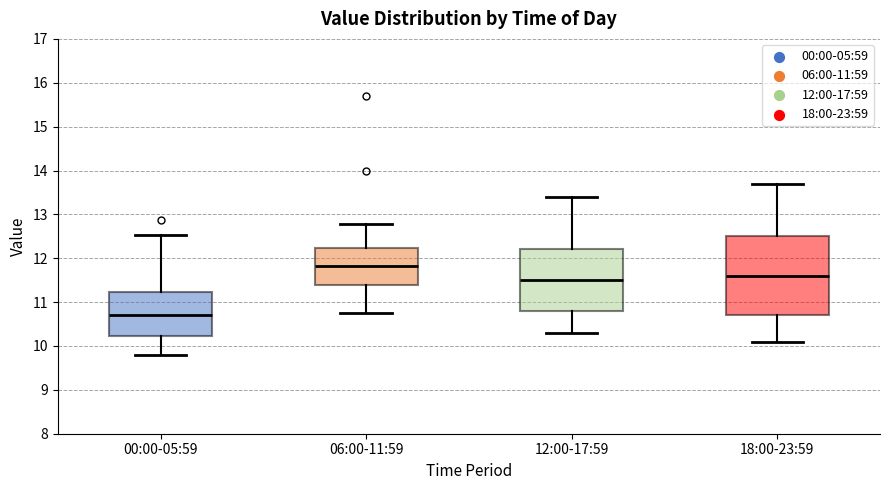

Reading left to right, read every box against the y-axis: the position of its median line, the range the box covers, and the ends of its whiskers. The values are not printed on the chart, so give them approximately, as read against the axis.

00:00-05:59: median 10.7, box 10.2 to 11.2, whiskers 9.8 to 12.5
06:00-11:59: median 11.8, box 11.4 to 12.2, whiskers 10.8 to 12.8
12:00-17:59: median 11.5, box 10.8 to 12.2, whiskers 10.3 to 13.4
18:00-23:59: median 11.6, box 10.7 to 12.5, whiskers 10.1 to 13.7